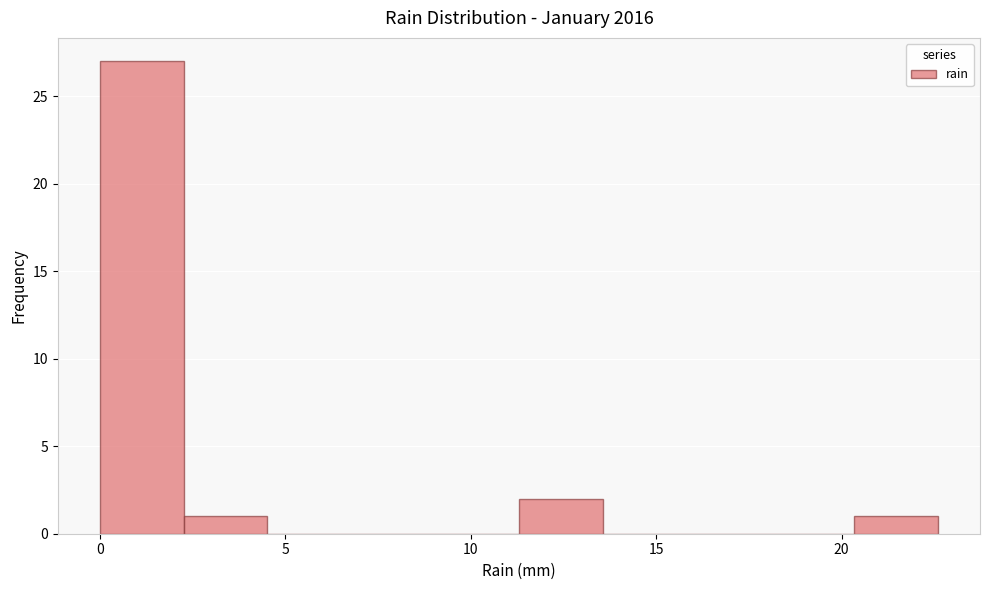

What is the height of the bar covering 0.0 to 2.5 on the x-axis? Neither the bar edges nor the heights are printed on the chart, so give them approximately, as read against the axes.

27